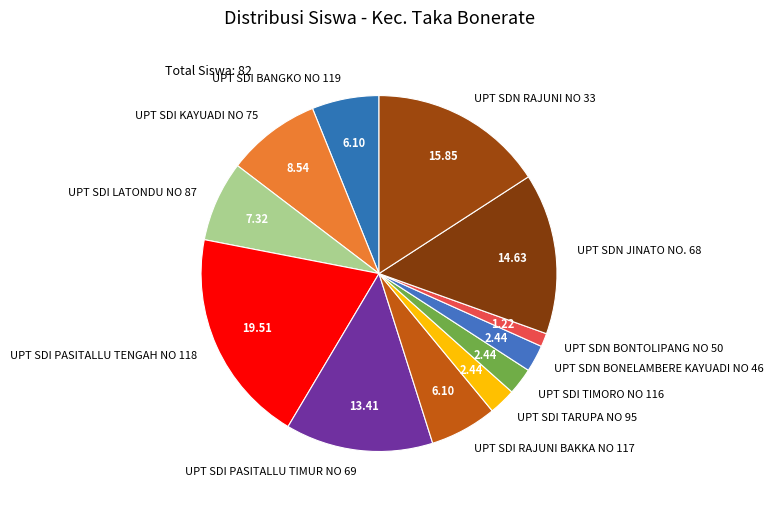

Do UPT SDN BONTOLIPANG NO 50 and UPT SDI PASITALLU TENGAH NO 118 together represent more than half of the pie?

No